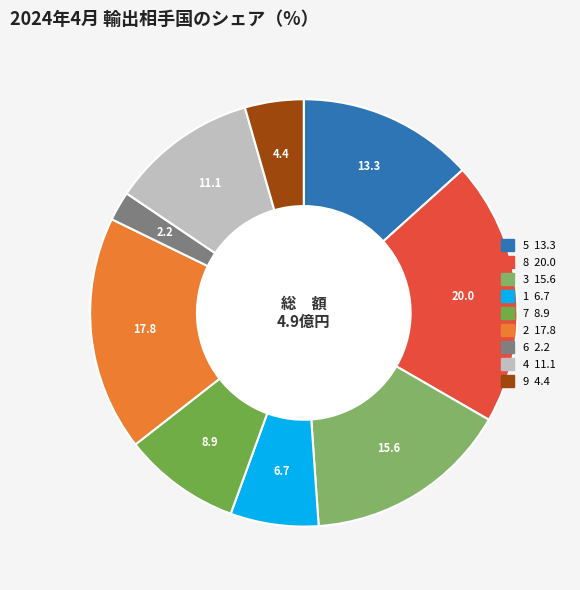

To the nearest percent, what is the average slice percentage?

11%